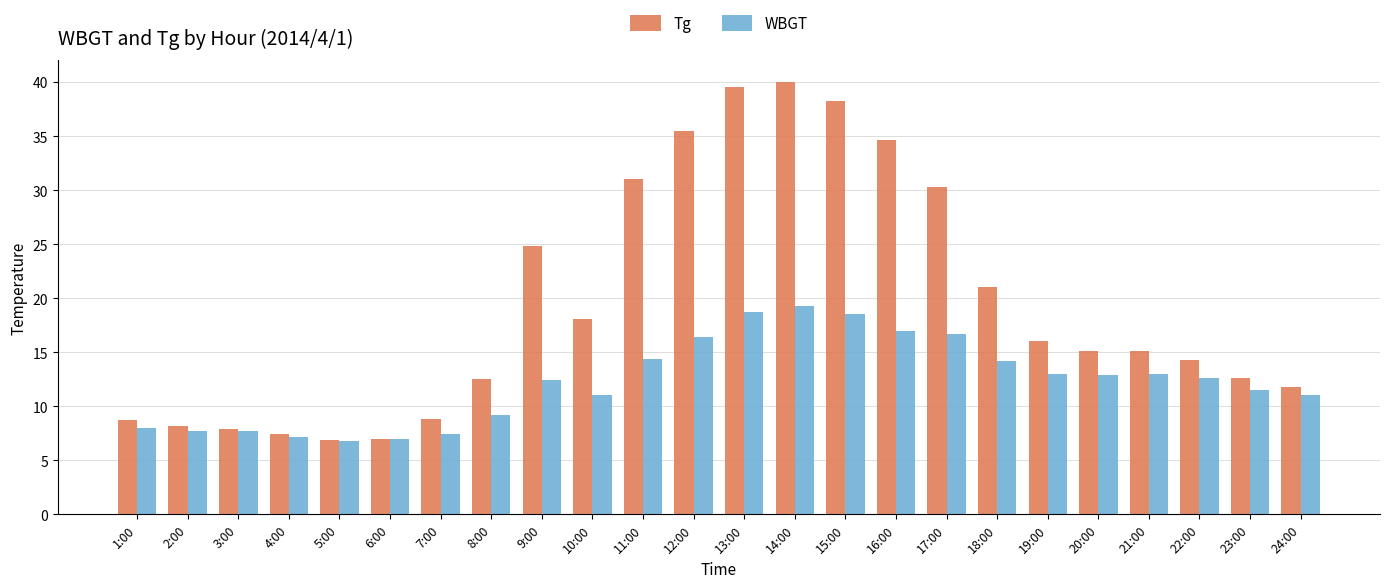

What is the label of the 20th bar from the right?

5:00